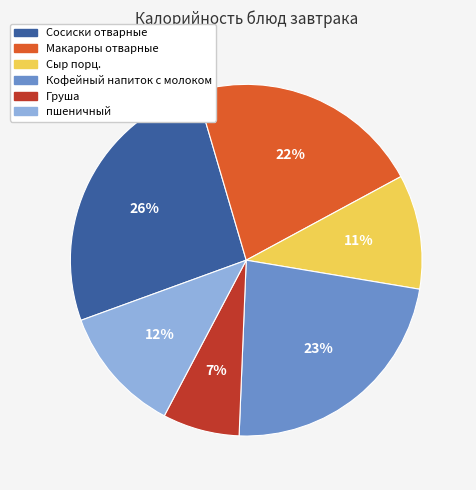

To the nearest percent, what is the average slice percentage?

17%